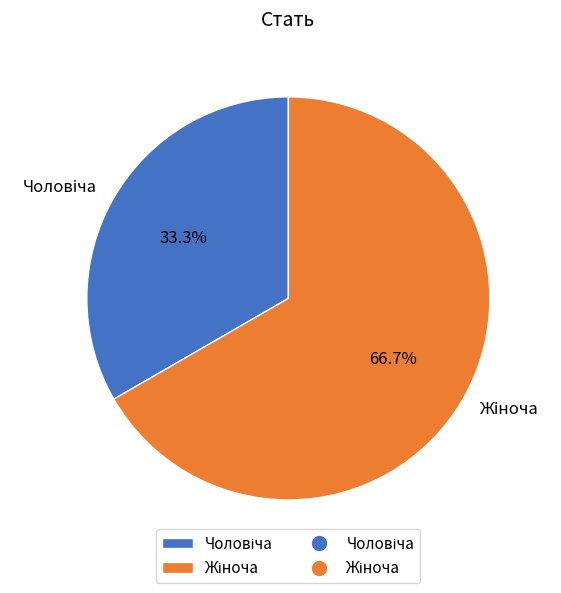

Does any single category account for the majority?

Yes